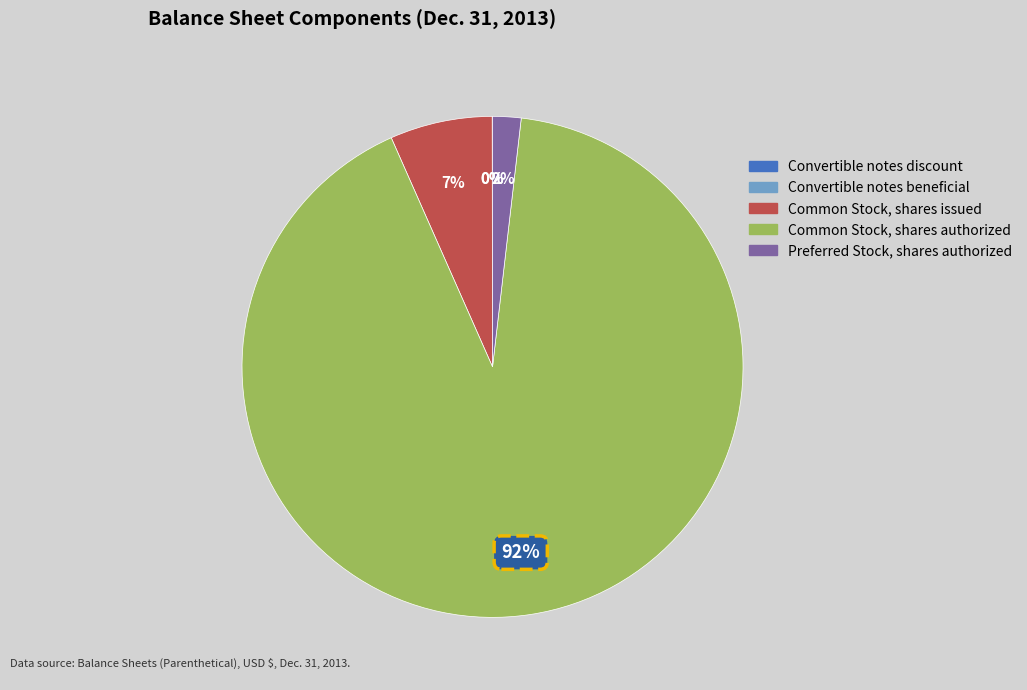

Which category accounts for the majority?

Common Stock, shares authorized